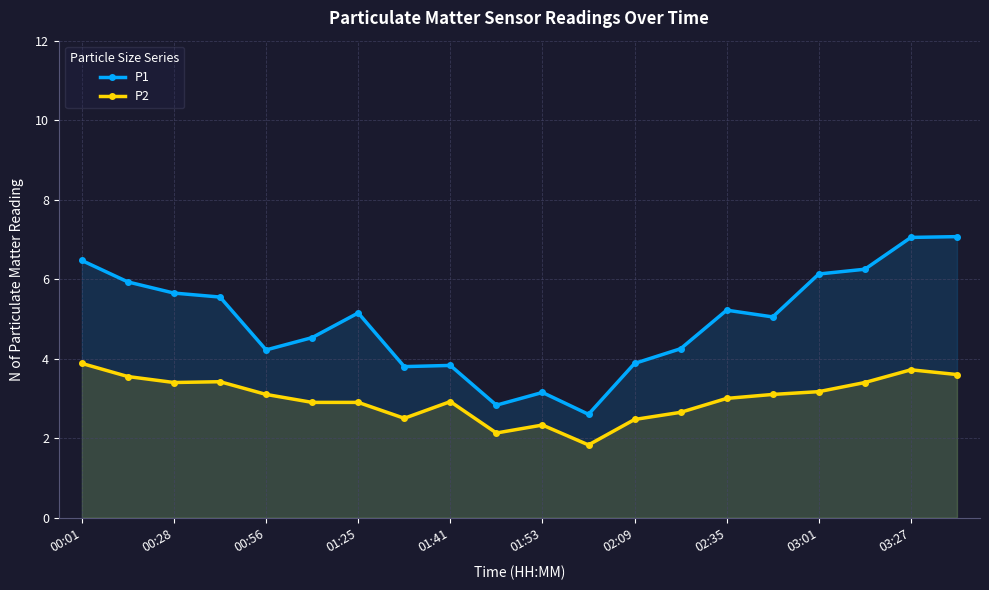

Where is the first local minimum for P1?

00:56